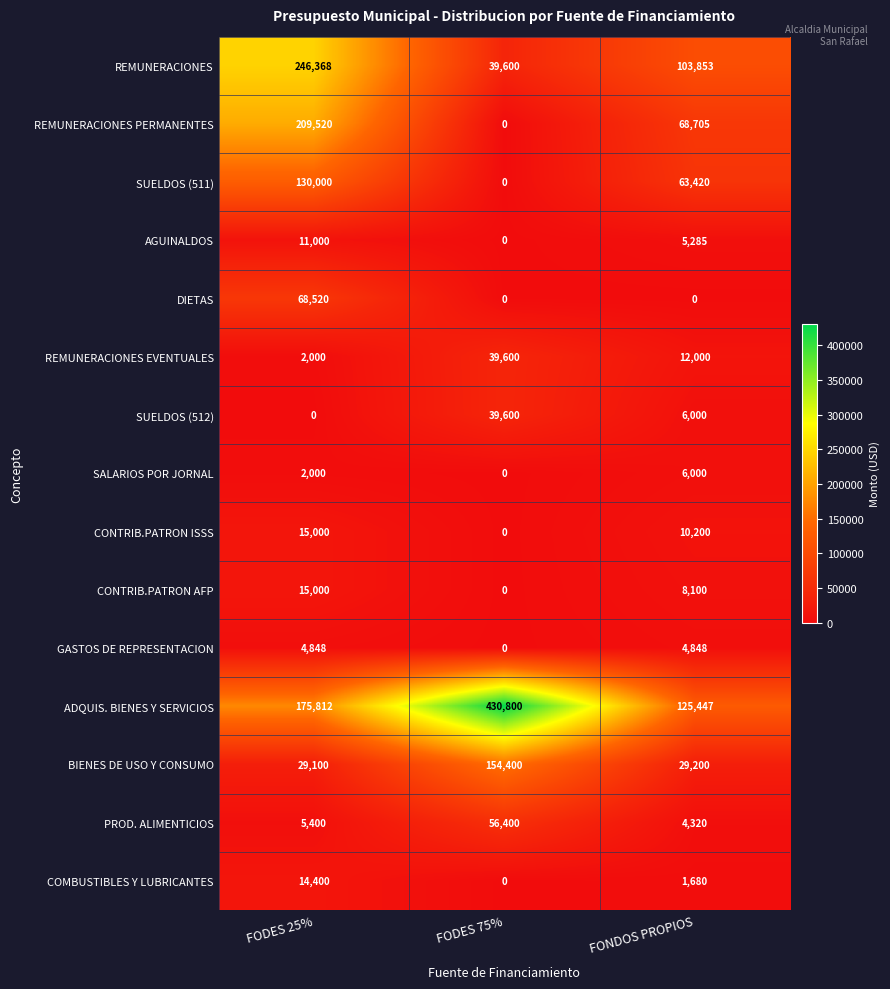

Which series changed the most between FODES 75% and FONDOS PROPIOS?

ADQUIS. BIENES Y SERVICIOS